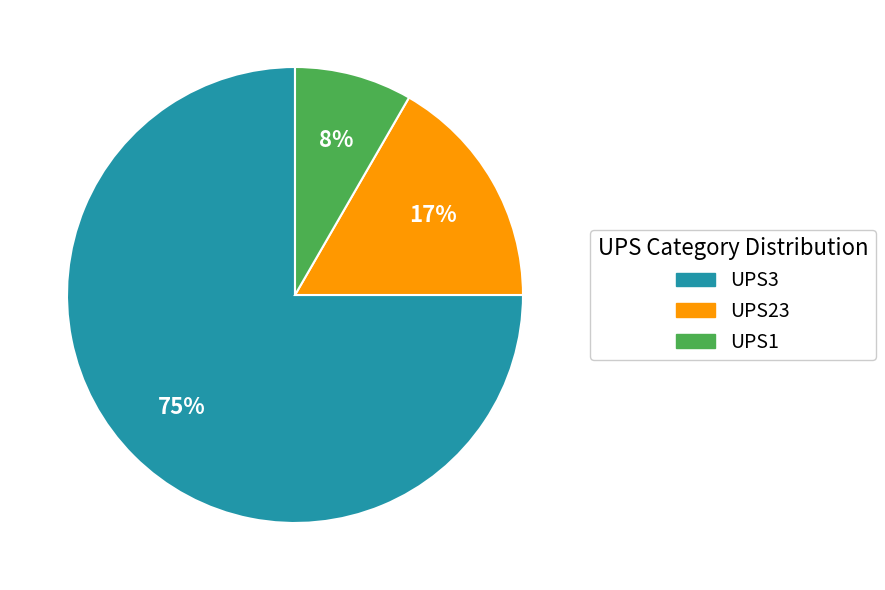

To the nearest percent, what is the difference between the largest and smallest slice percentages?

67%